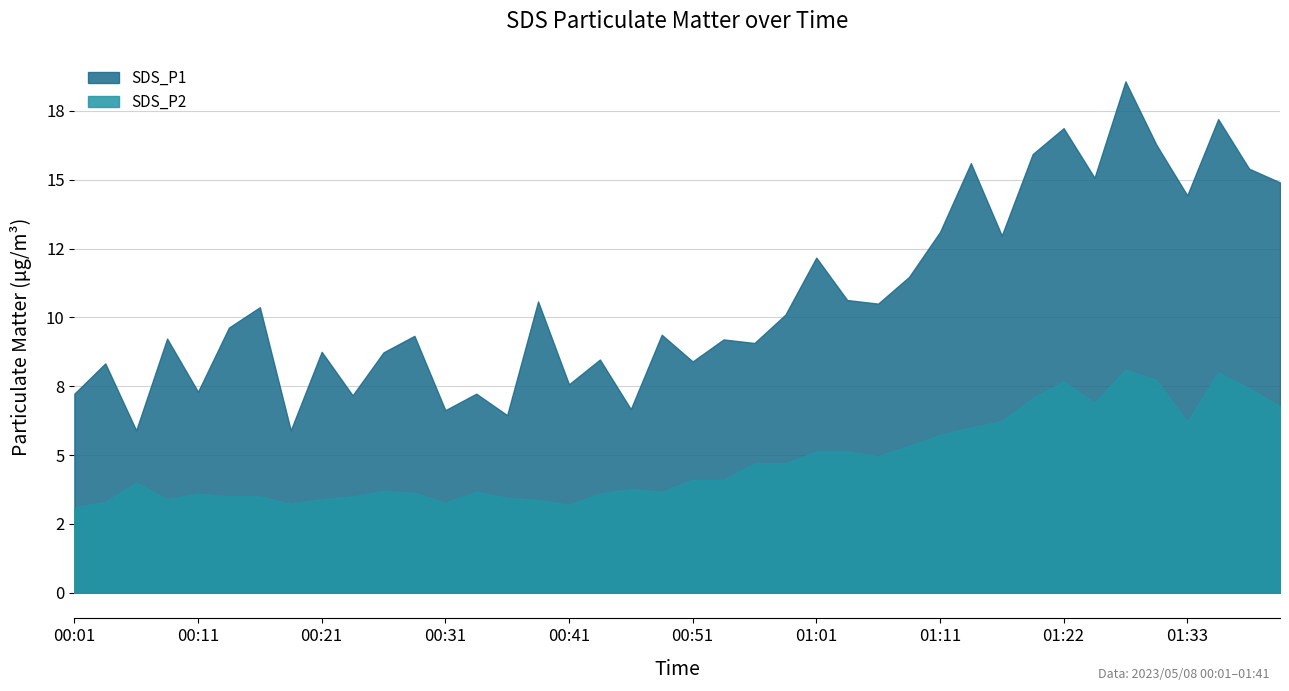

Where does the SDS_P2 series first go above 4?

00:51